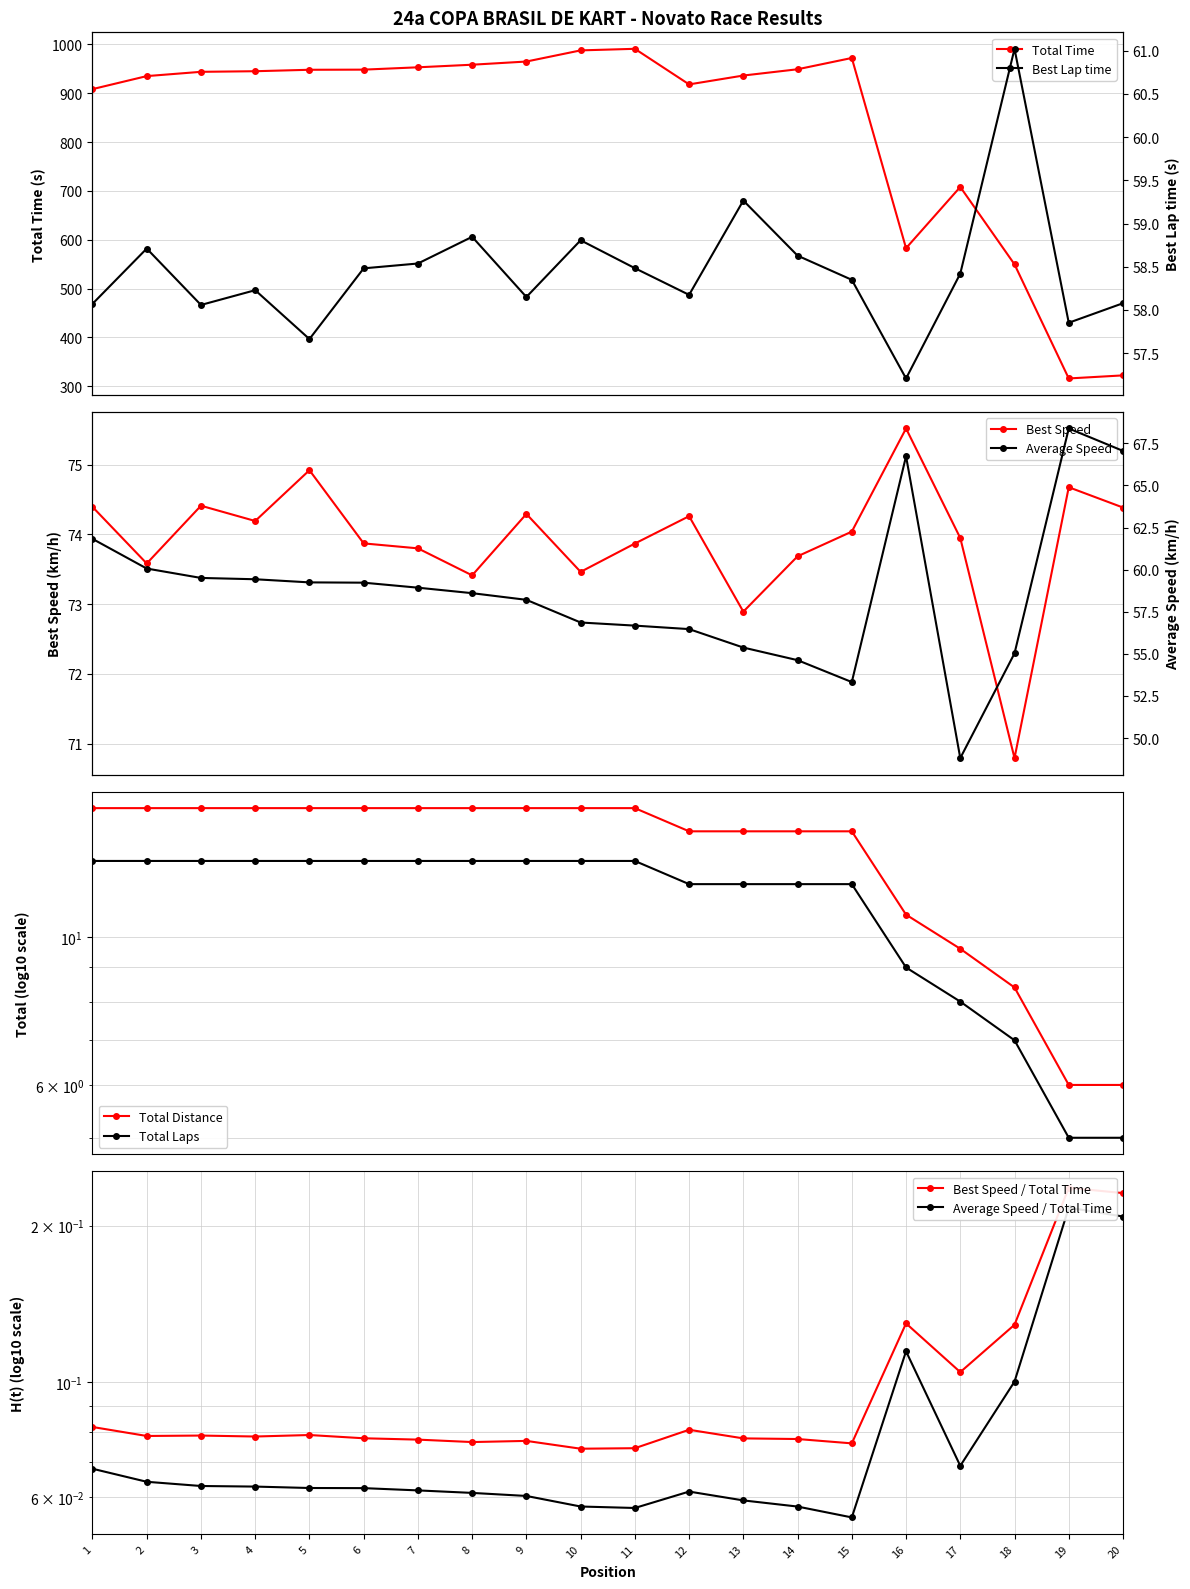

The value of Total Time at 4 is 444.9. True or false?

False